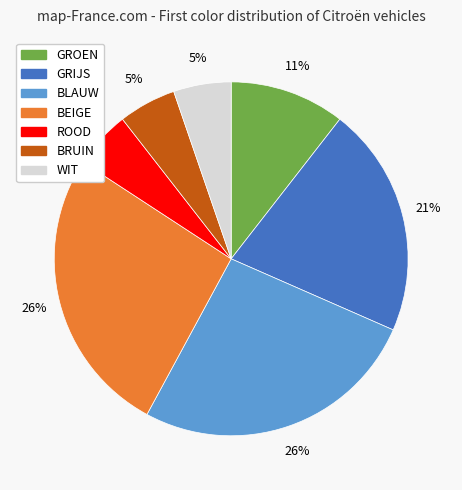

Is there any slice that represents more than half of the pie?

No